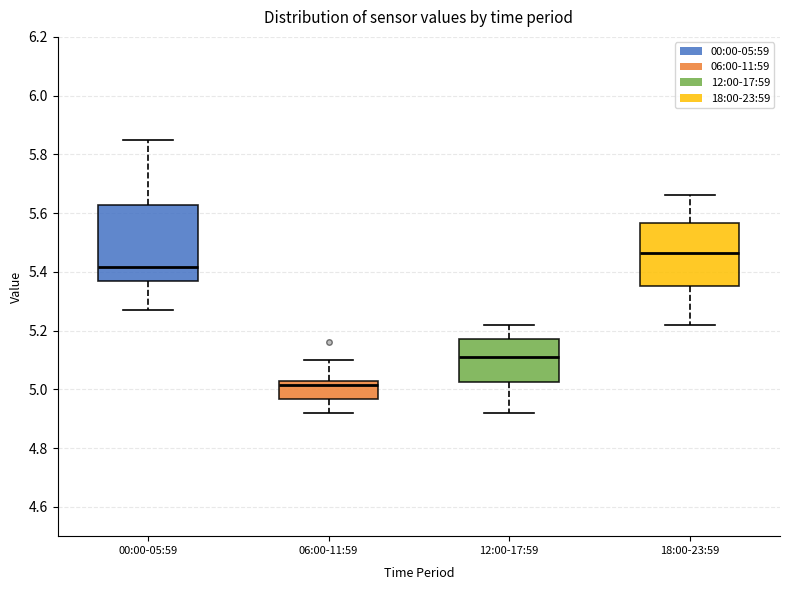

Where does the median line of the box for 18:00-23:59 sit on the y-axis? The values are not printed on the chart, so give them approximately, as read against the axis.

5.46